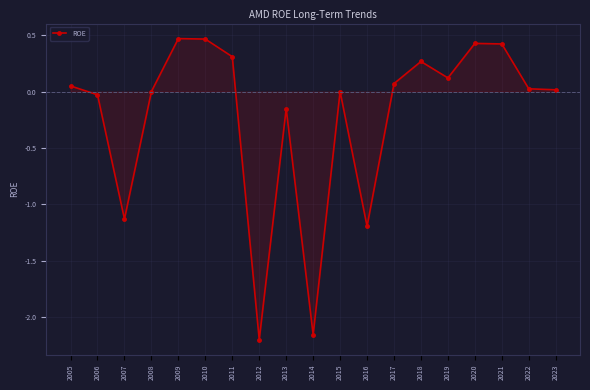

How many lines are shown in the chart?

1